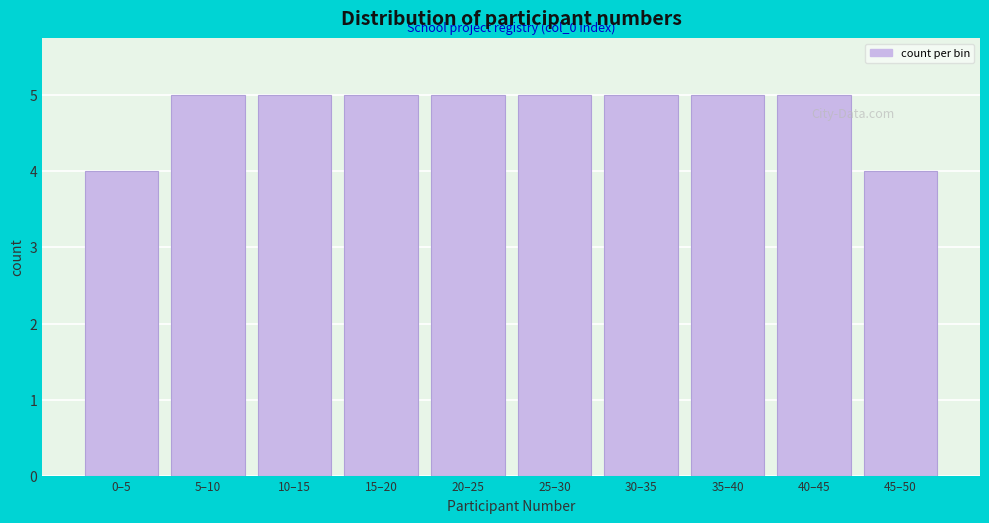

Reading left to right, extract all data points from this chart.

0–5=4	5–10=5	10–15=5	15–20=5	20–25=5	25–30=5	30–35=5	35–40=5	40–45=5	45–50=4